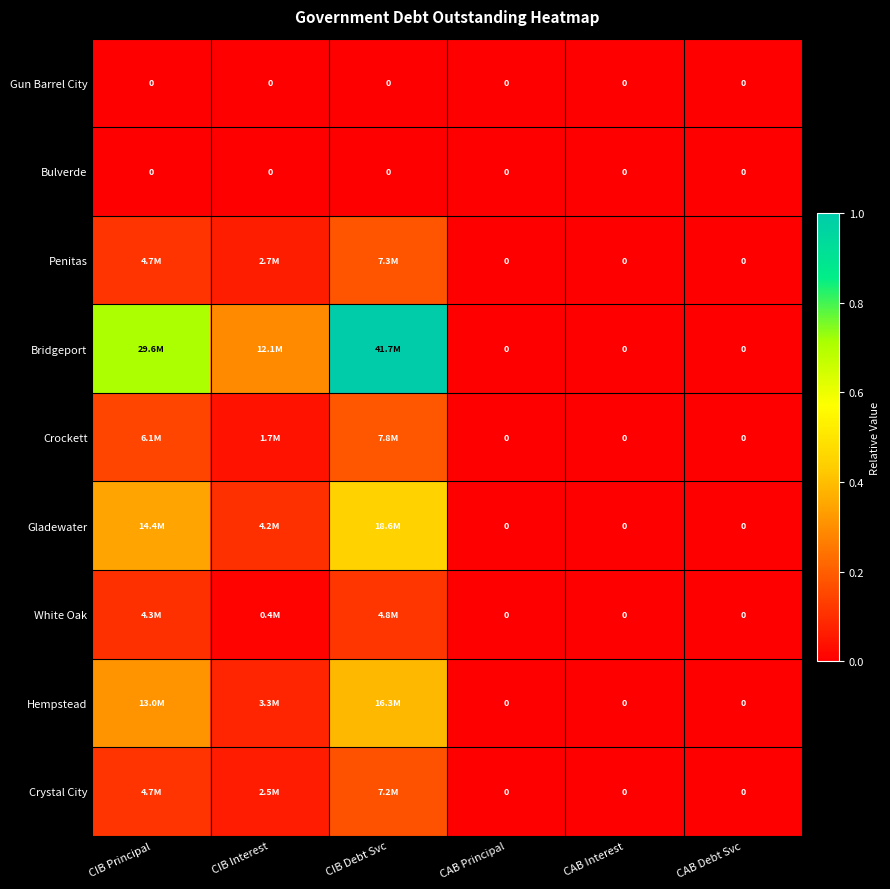

Which series has the largest total across all categories?

Bridgeport